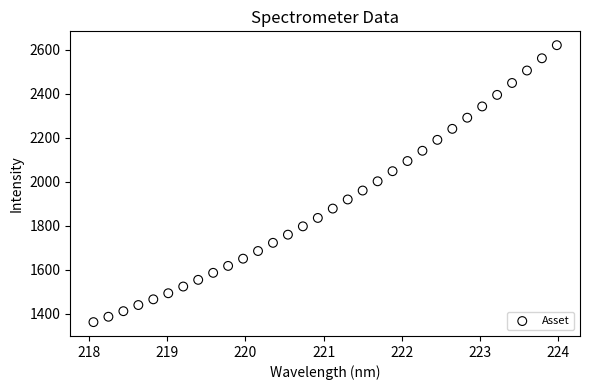

What is the range of Y values (max minus min)?

1259.3